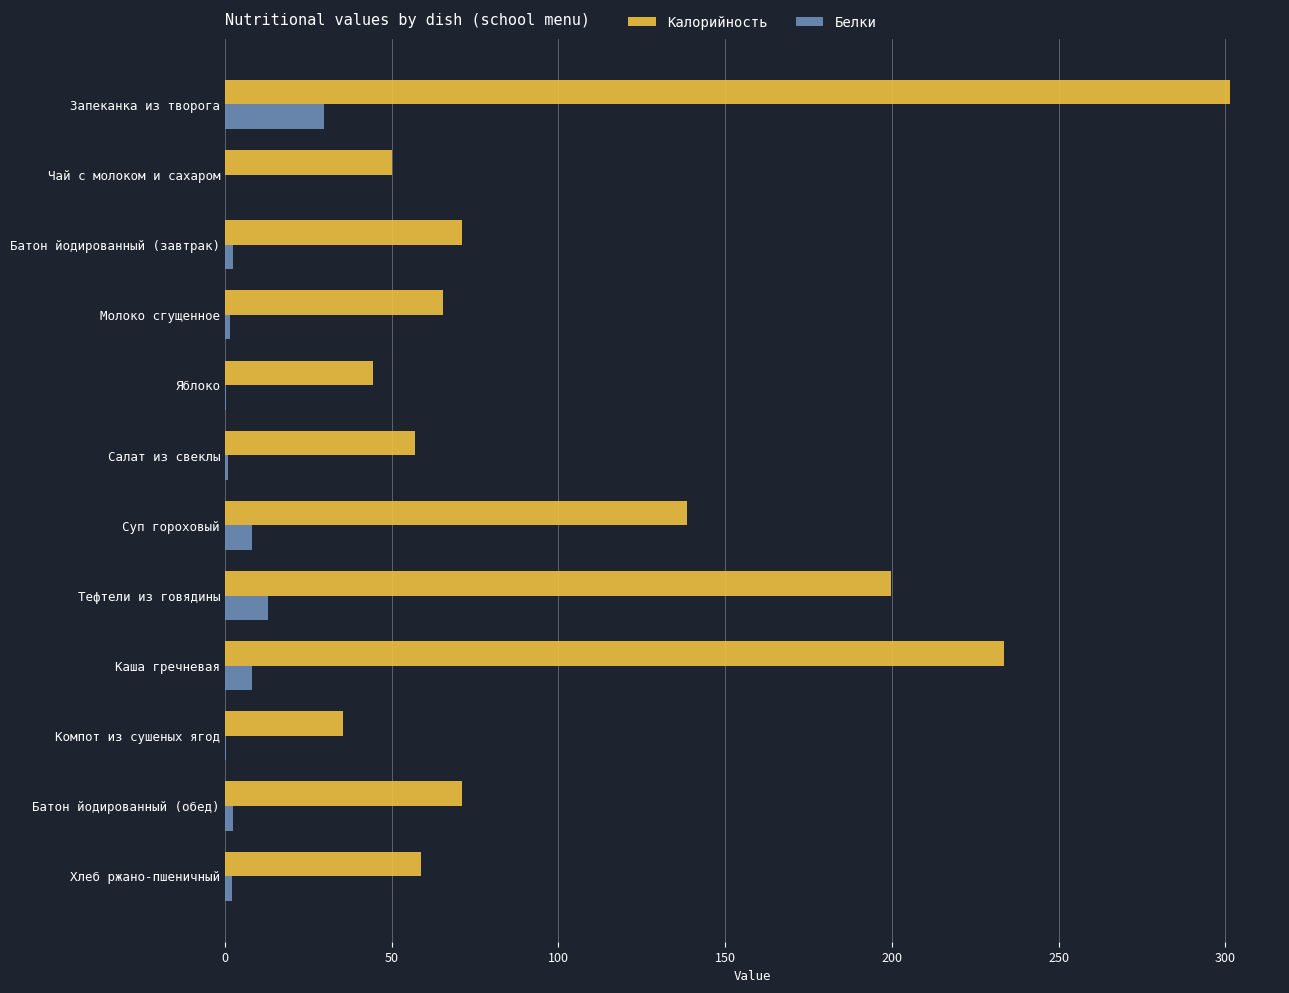

Between Яблоко and Суп гороховый, which series saw the biggest shift?

Калорийность